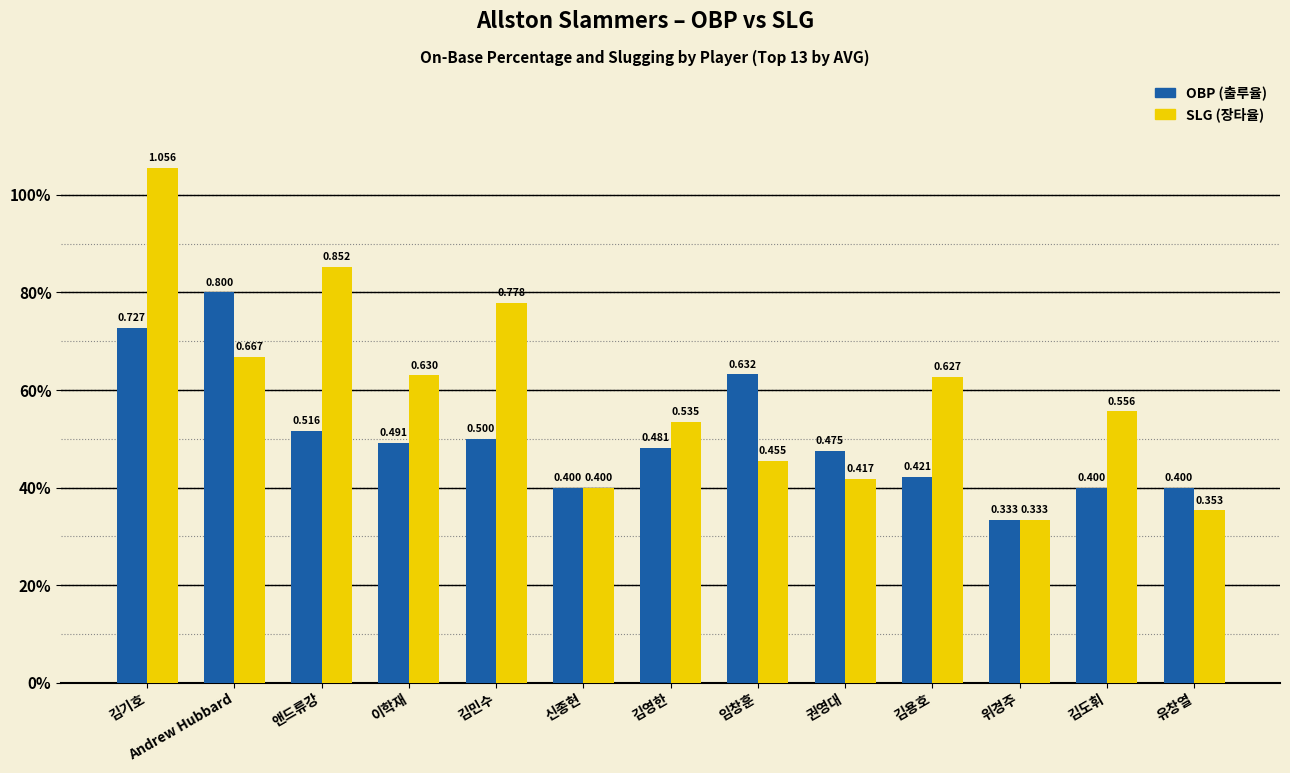

Does the chart contain stacked bars?

No